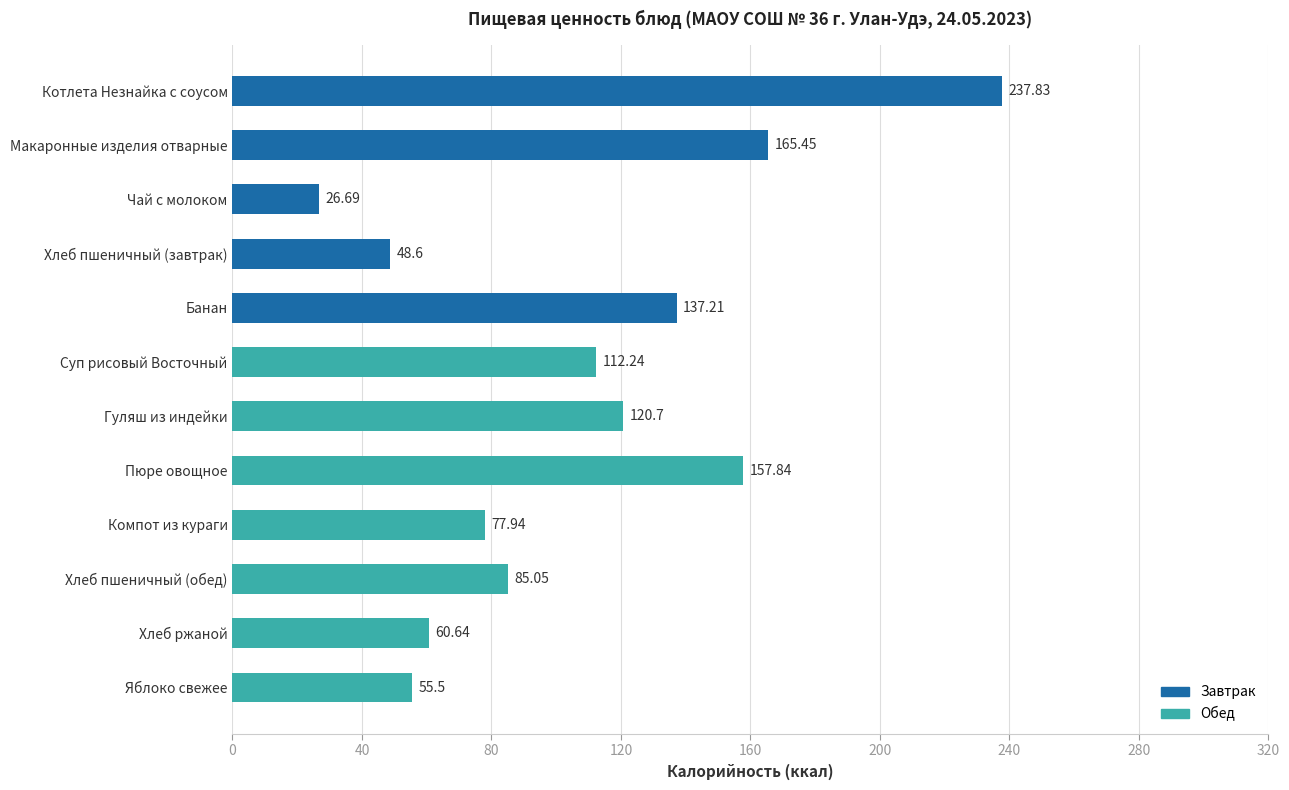

What is the change in value from Макаронные изделия отварные to Чай с молоком?

-138.8